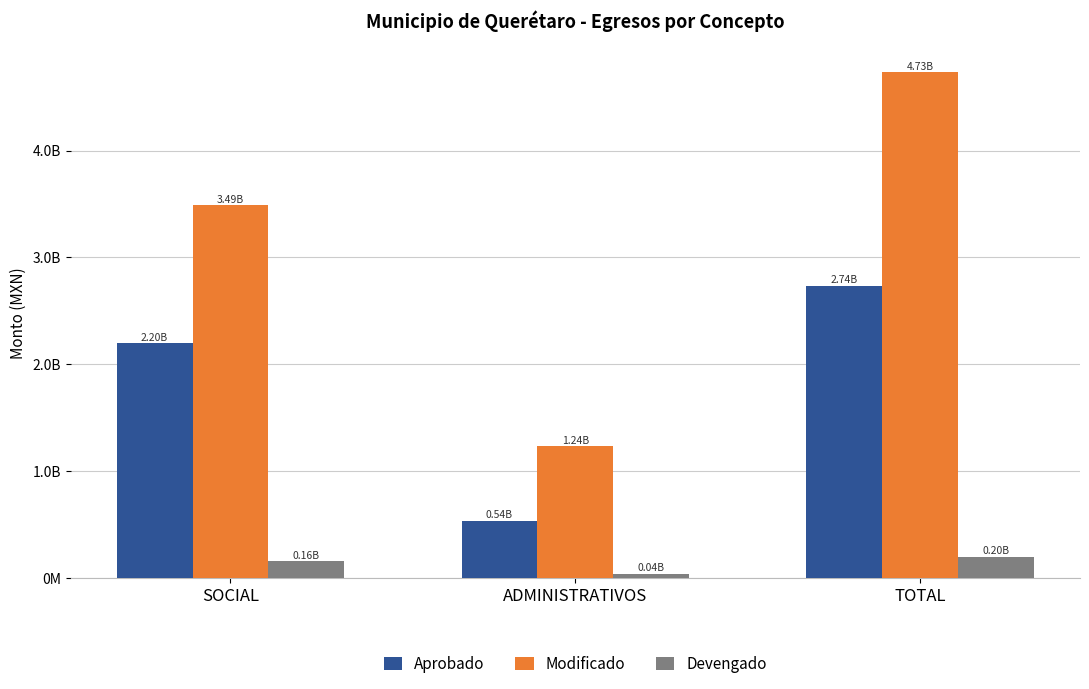

Which series has the widest spread of values?

Modificado